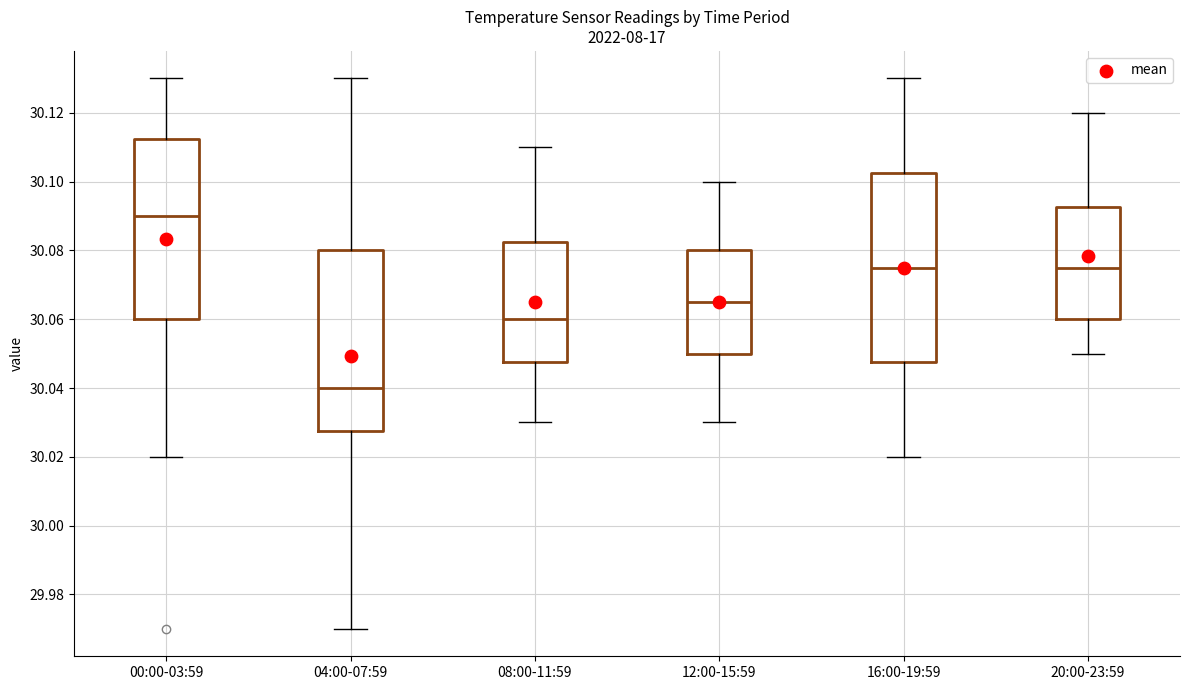

Reading left to right, transcribe this box plot: for each box, give where its median line is, the range the box spans, and where its two whiskers end, as read against the y-axis. The values are not printed on the chart, so give them approximately, as read against the axis.

00:00-03:59: median 30.090, box 30.060 to 30.112, whiskers 30.020 to 30.130
04:00-07:59: median 30.040, box 30.028 to 30.080, whiskers 29.970 to 30.130
08:00-11:59: median 30.060, box 30.048 to 30.082, whiskers 30.030 to 30.110
12:00-15:59: median 30.066, box 30.050 to 30.080, whiskers 30.030 to 30.100
16:00-19:59: median 30.076, box 30.048 to 30.102, whiskers 30.020 to 30.130
20:00-23:59: median 30.076, box 30.060 to 30.092, whiskers 30.050 to 30.120